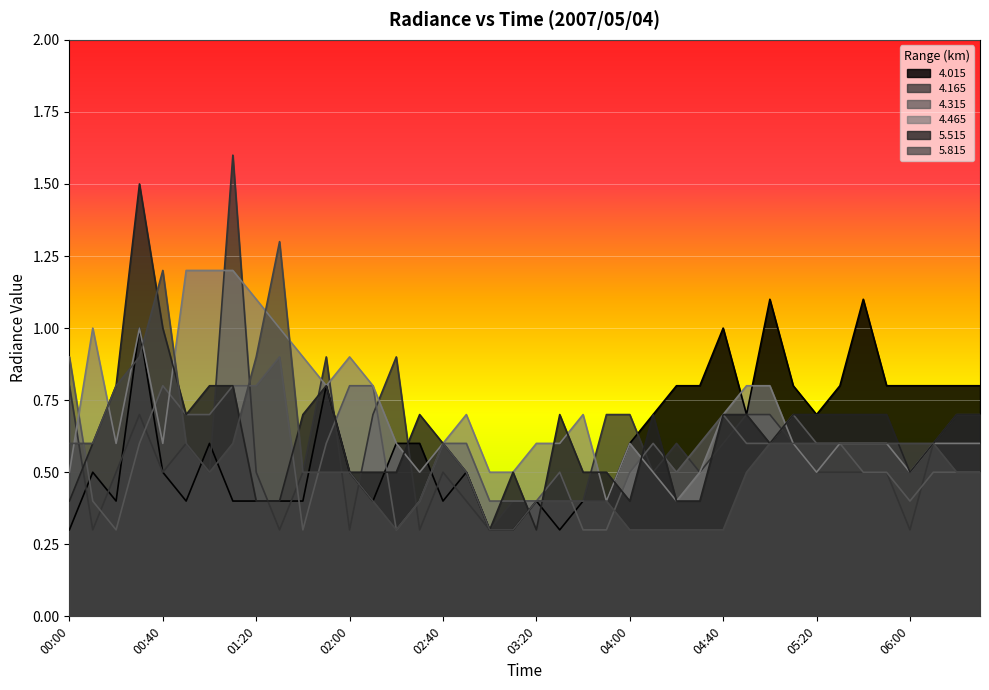

In   4.015, how many points are lower than both neighbors (excluding endpoints)?

7